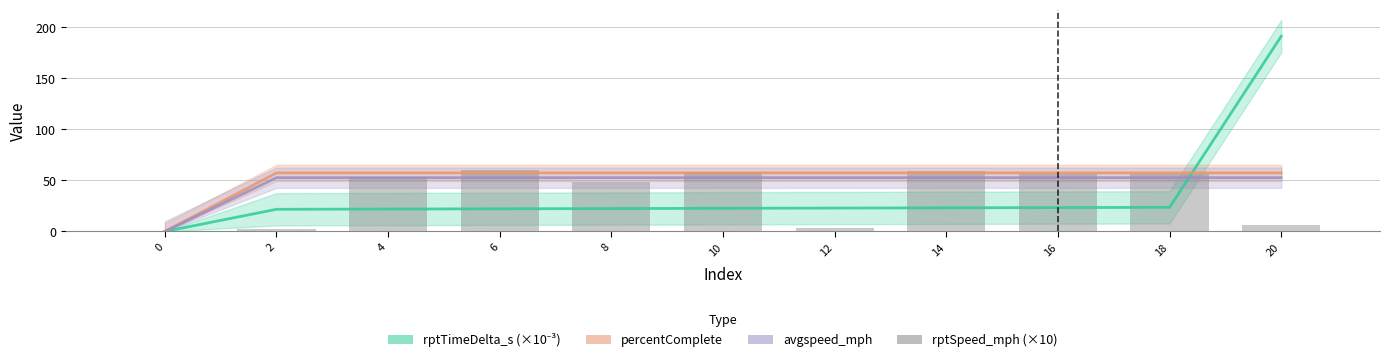

Rank the categories by avgspeed_mph value from lowest to highest.

0, 2, 4, 6, 8, 10, 12, 14, 16, 18, 20